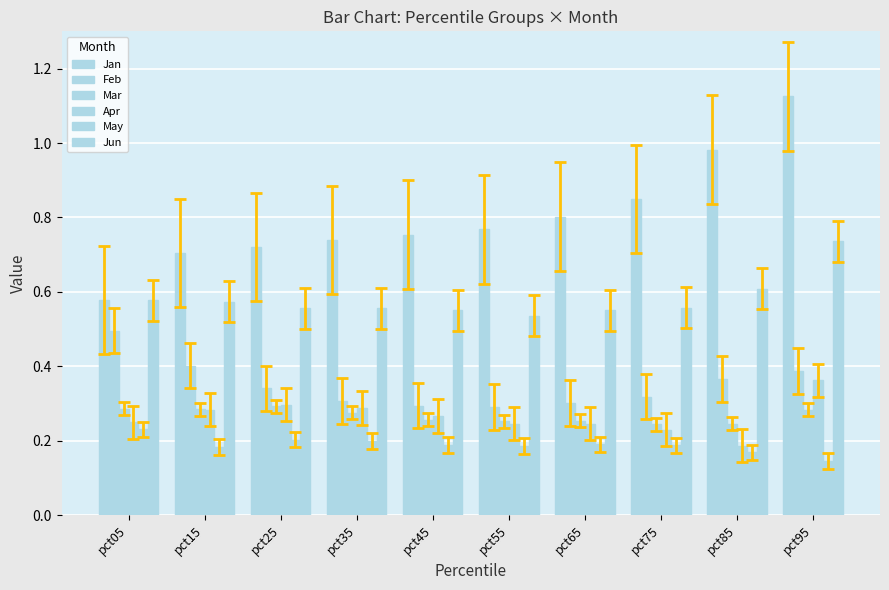

How many categories are shown in the chart?

10